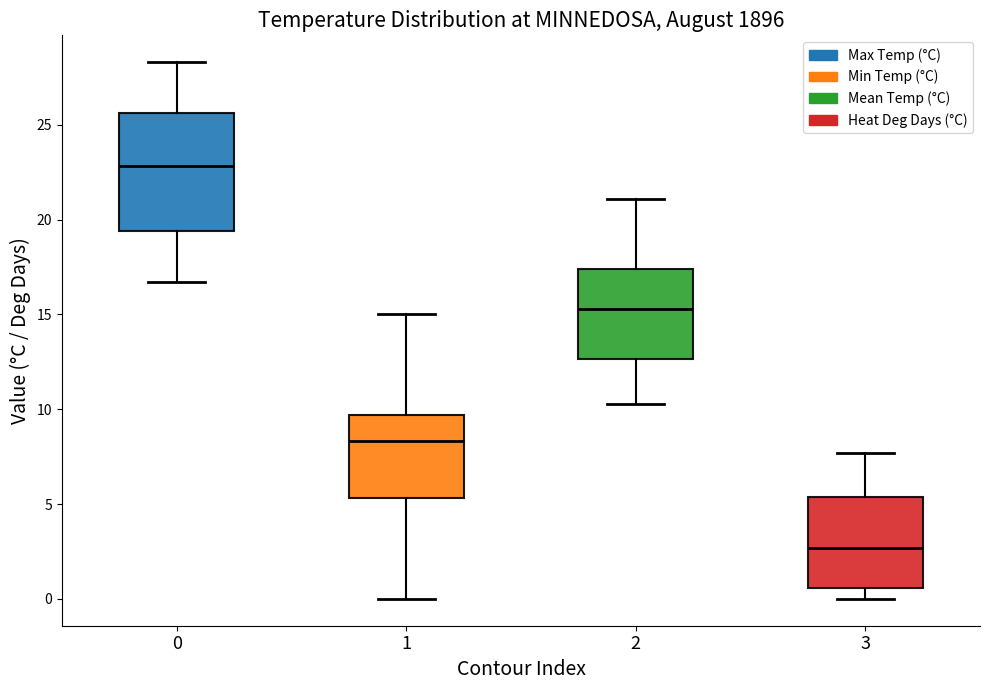

Reading left to right, transcribe this box plot: for each box, give where its median line is, the range the box spans, and where its two whiskers end, as read against the y-axis. The values are not printed on the chart, so give them approximately, as read against the axis.

0: median 23.0, box 19.5 to 25.5, whiskers 16.5 to 28.5
1: median 8.5, box 5.5 to 9.5, whiskers 0.0 to 15.0
2: median 15.5, box 12.5 to 17.5, whiskers 10.5 to 21.0
3: median 2.5, box 0.5 to 5.5, whiskers 0.0 to 7.5